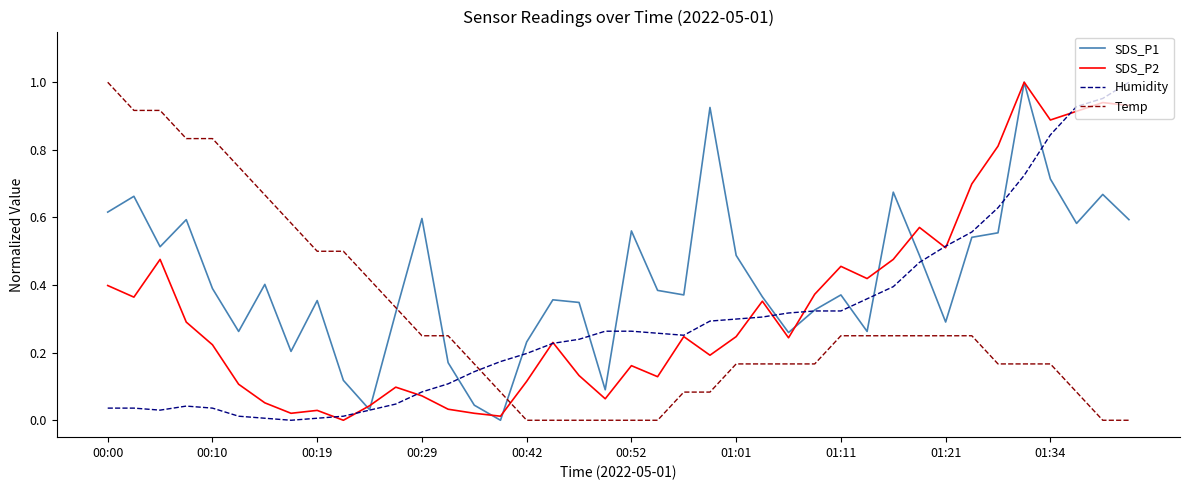

Which series has the largest total across all categories?

SDS_P1